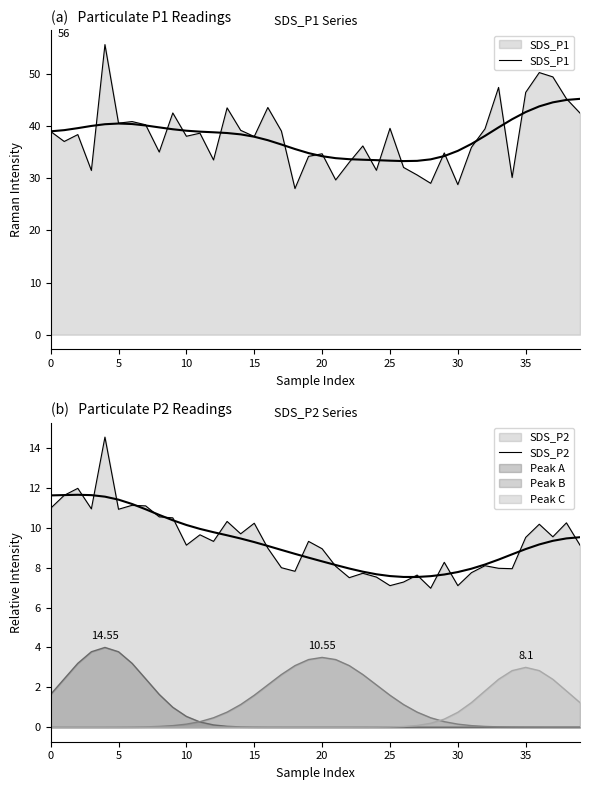

At 38, list the series in order from smallest to largest.

SDS_P2, SDS_P1